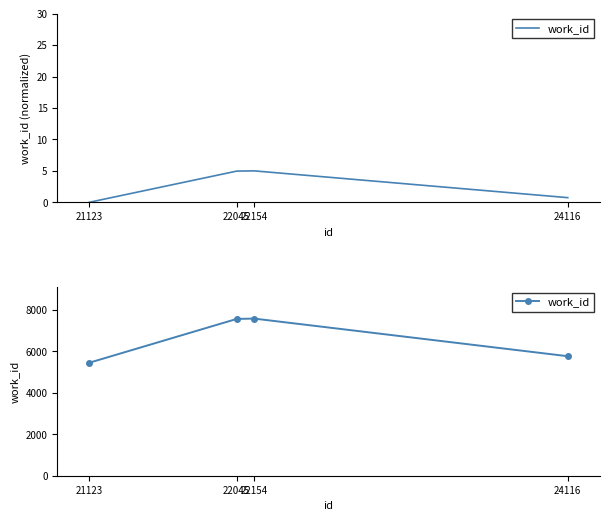

What is the smallest value displayed?

5452